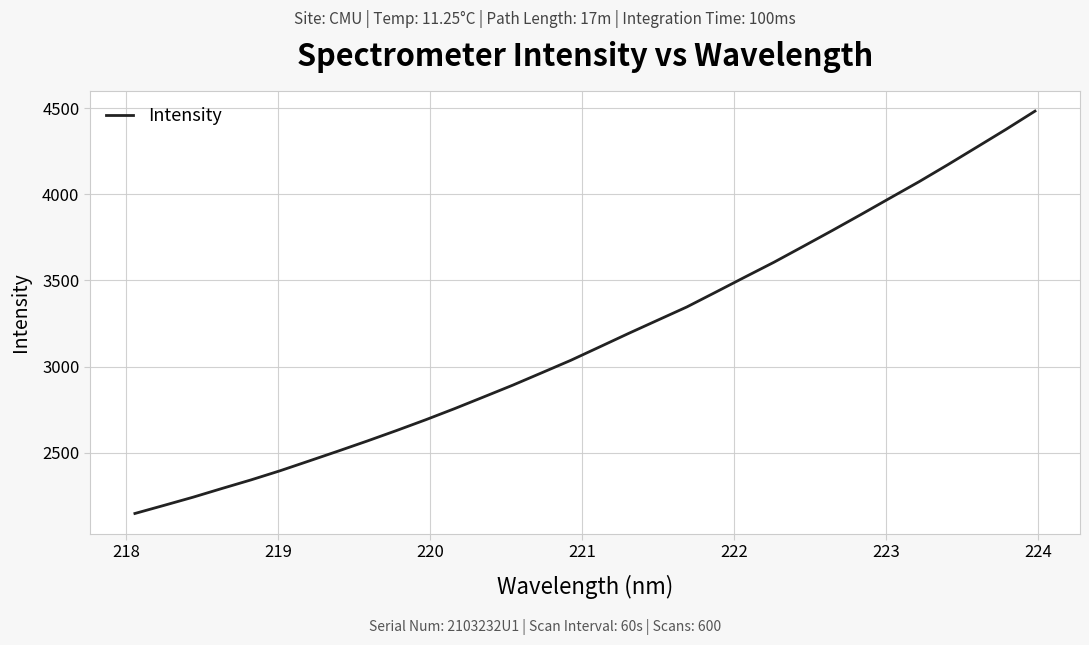

How many distinct data groups are displayed?

1